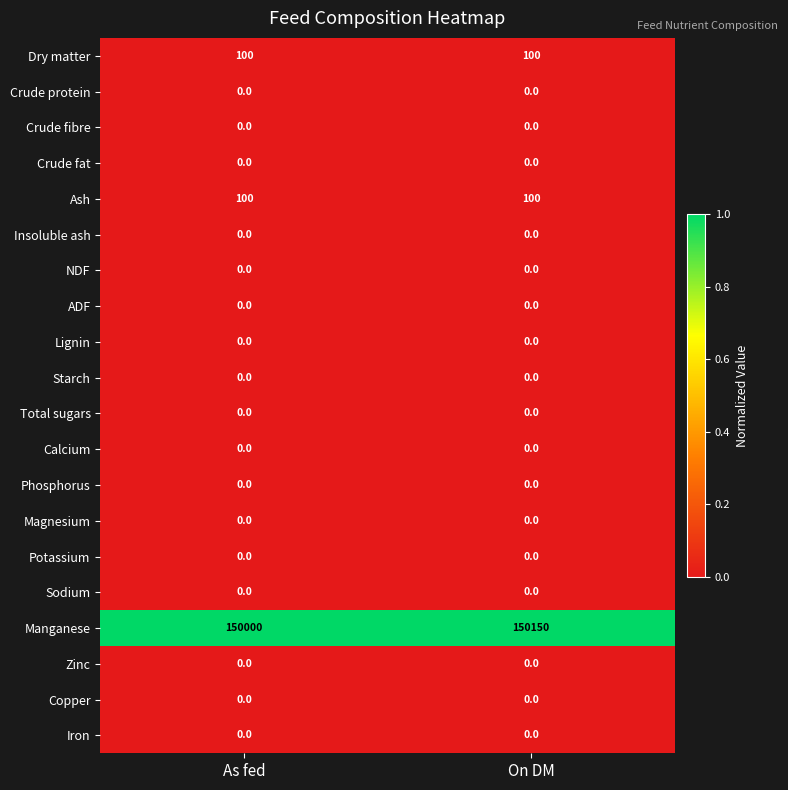

Which series has the largest total across all categories?

Manganese